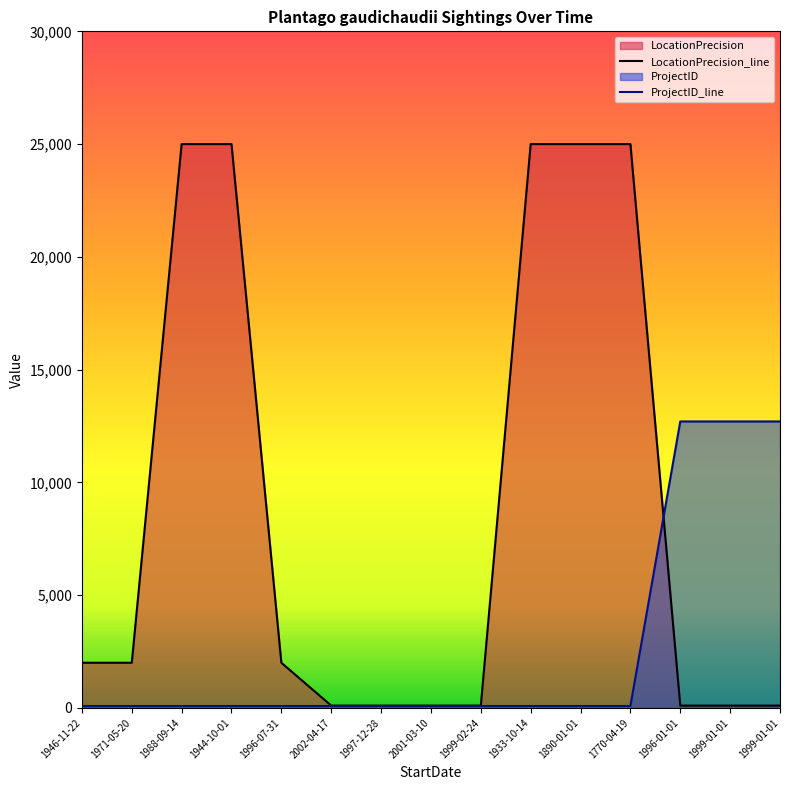

True or false: LocationPrecision has more than 1 interior local peaks.

False